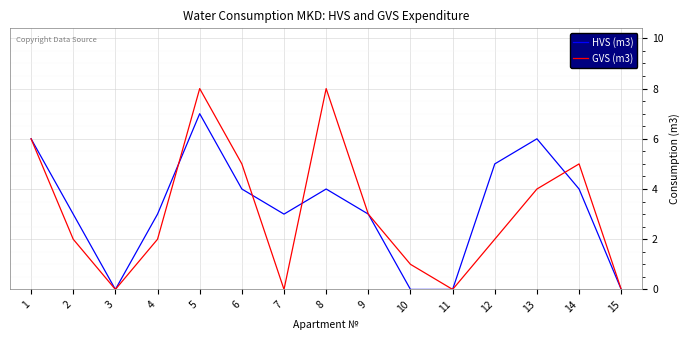

Rank the series by their maximum value, from highest to lowest.

GVS (m3), HVS (m3)